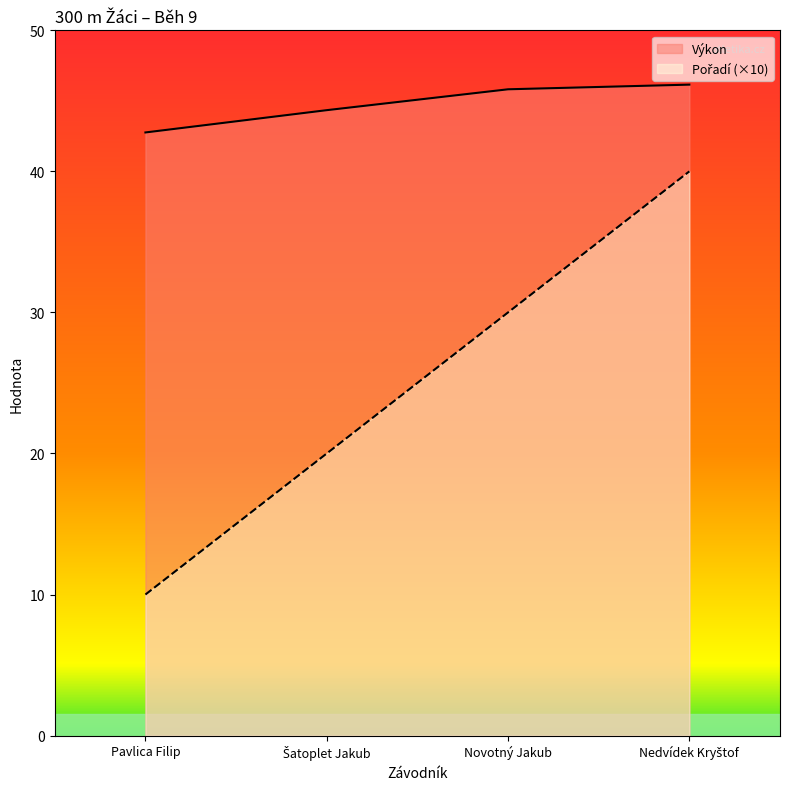

The Výkon series shows 45.8 at Novotný Jakub. True or false?

True